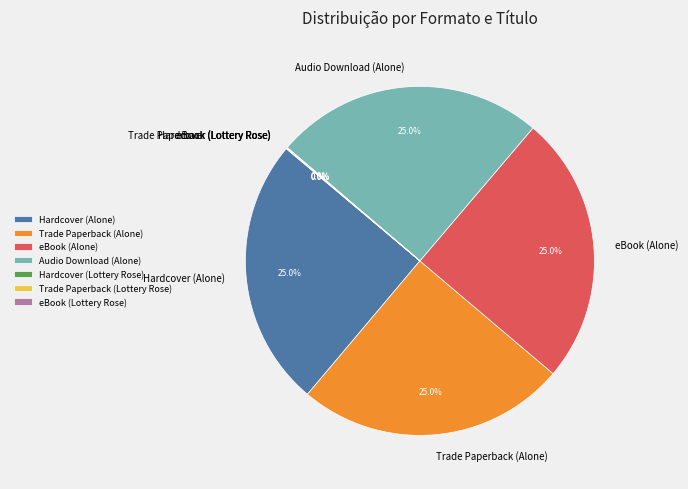

Is there a majority slice in this chart?

No